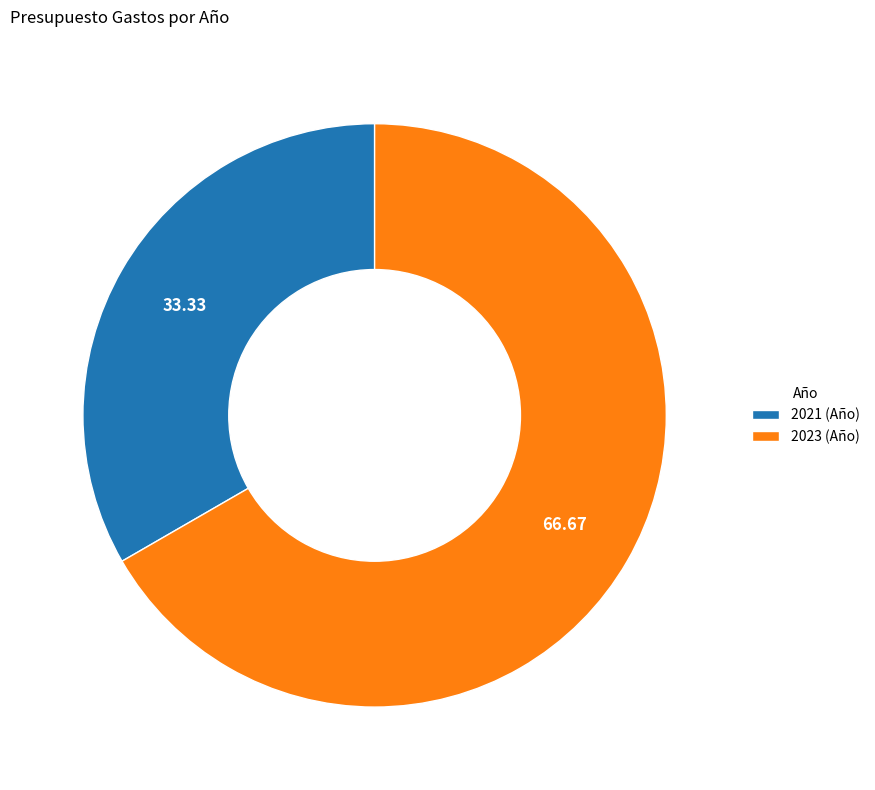

Rank the categories by value from lowest to highest.

2021, 2023